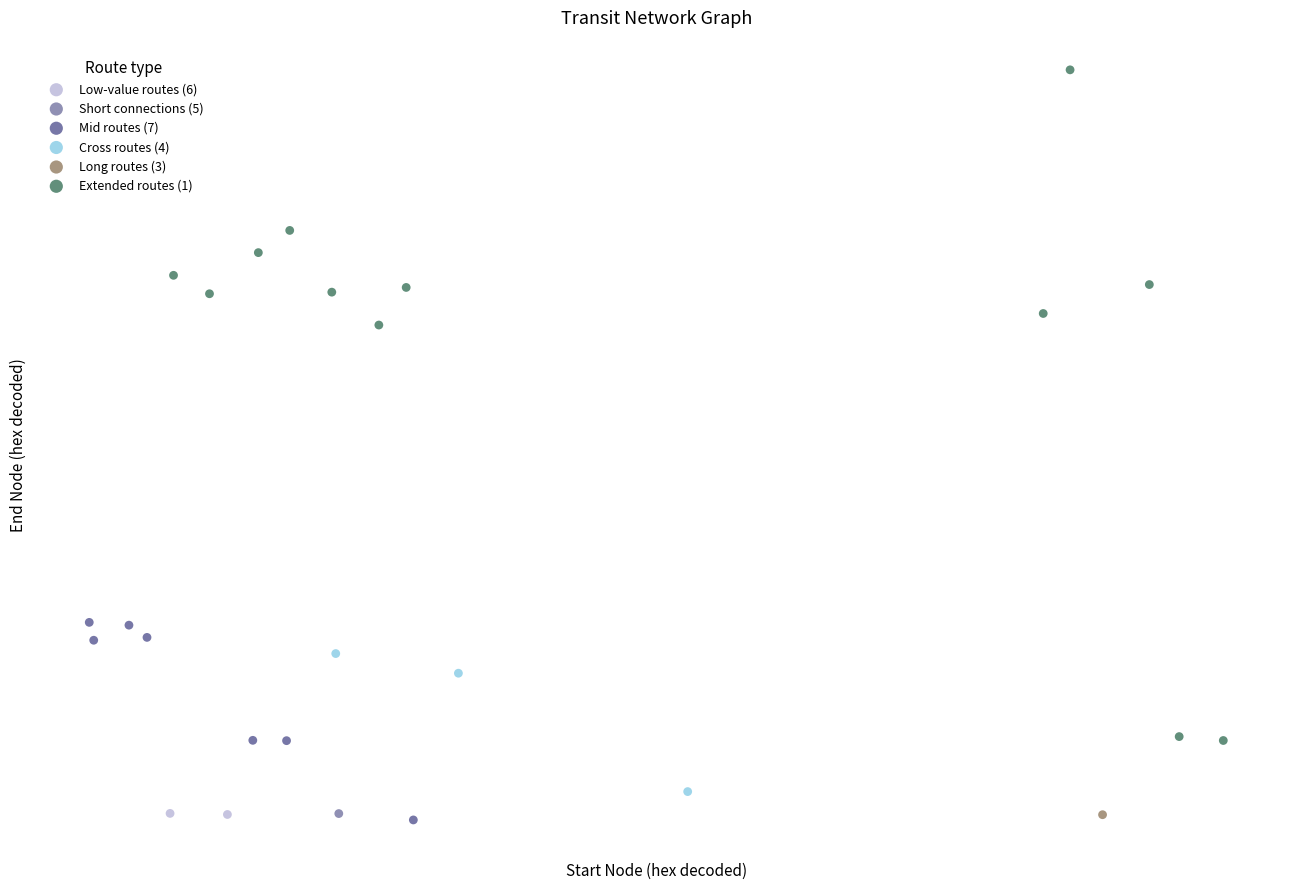

Which series reaches the maximum Y coordinate?

Extended routes (1)